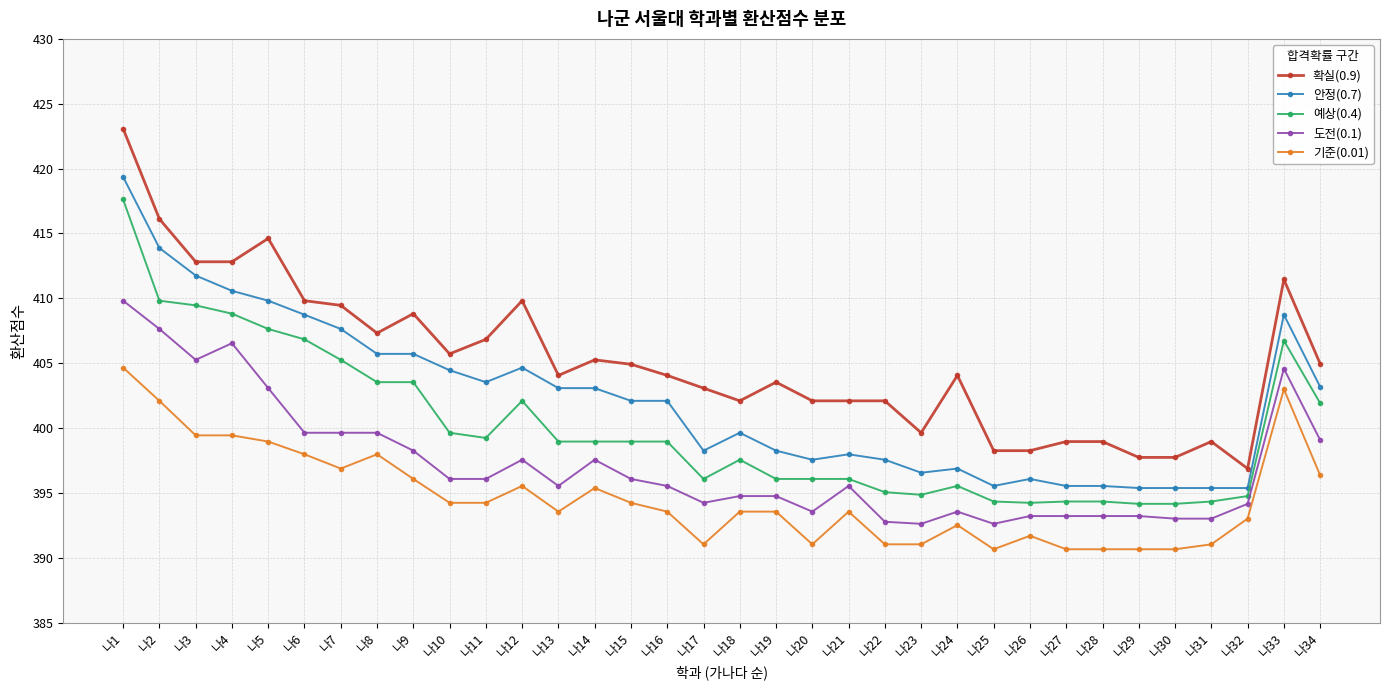

What is the value of the 기준(0.01) point at the 31st from the left?

391.0